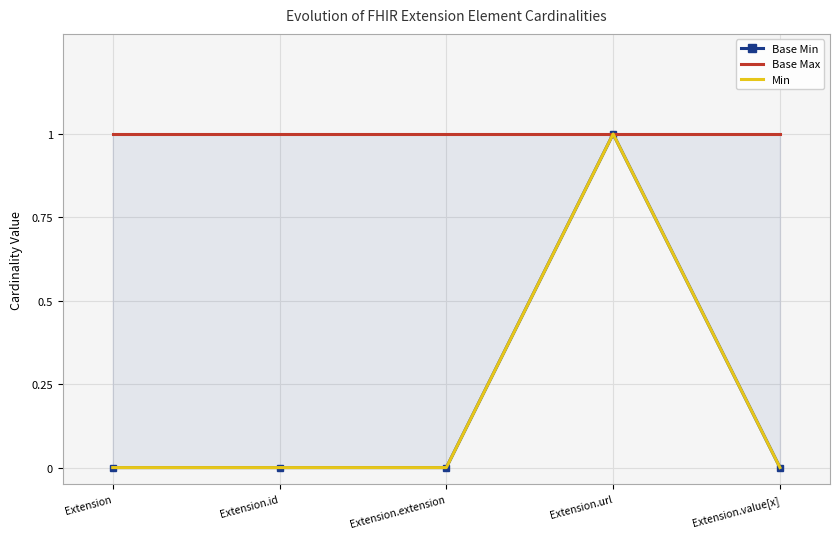

True or false: Base Max and Base Min cross at least once.

False